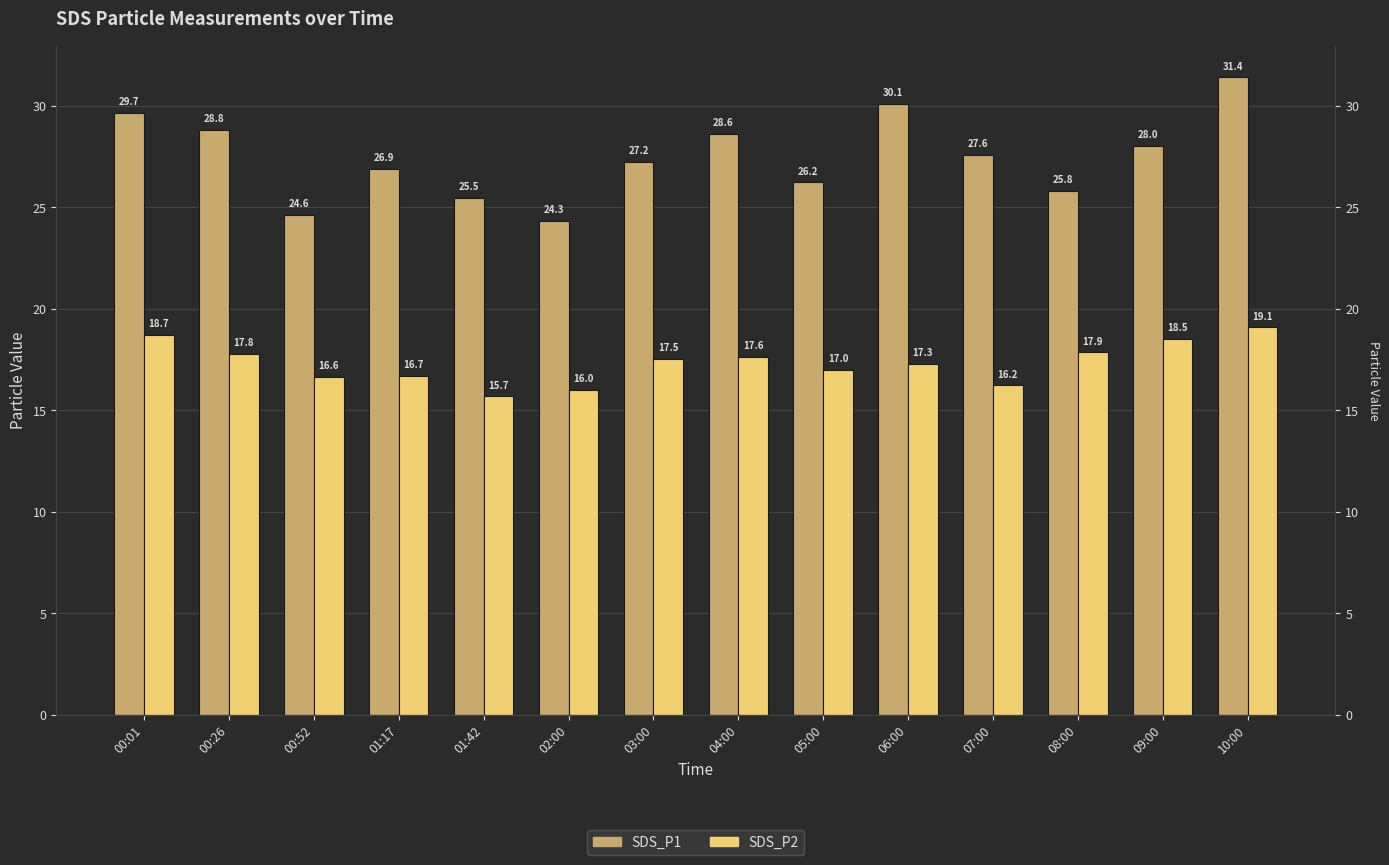

What is the smallest value displayed?

15.7